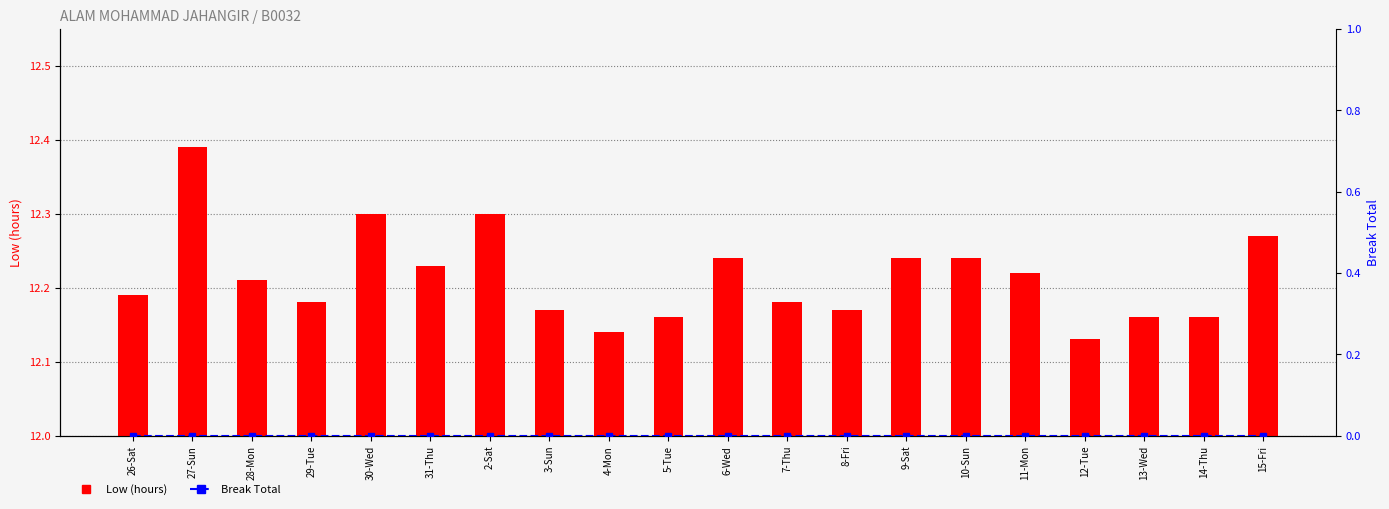

How many categories are shown in the chart?

20